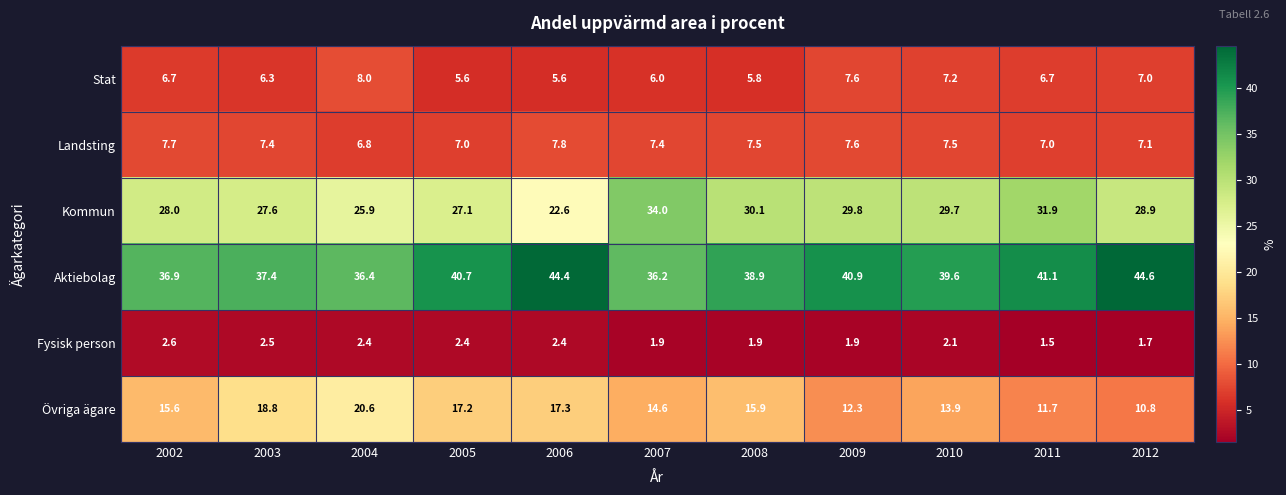

What is the difference between the maximum and minimum values in the Landsting series?

1.0